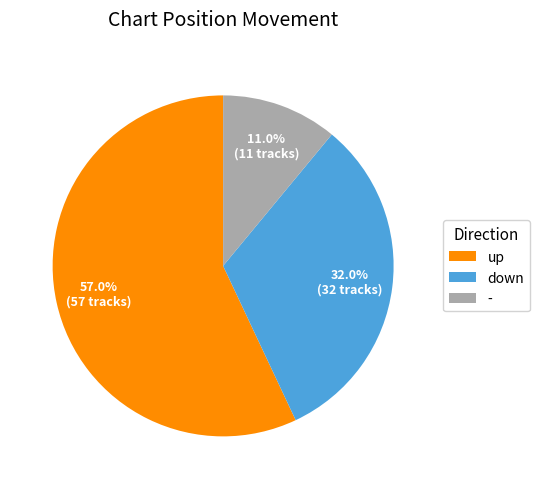

How many slices are in this pie chart?

3